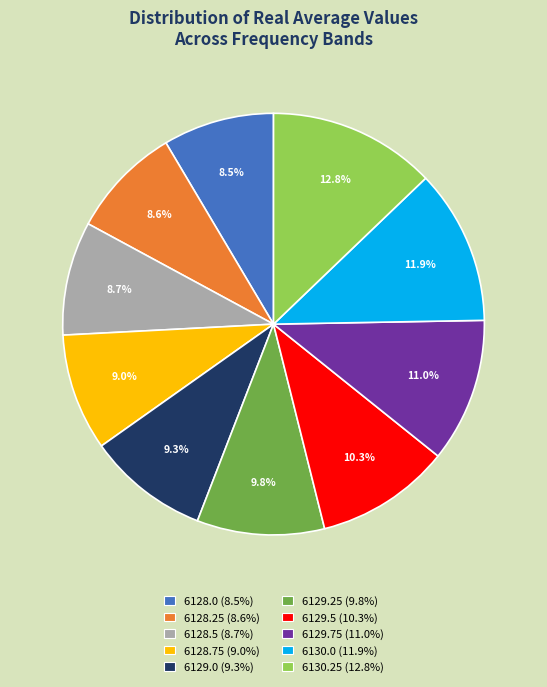

Between 6129.75 (11.0%) and 6129.0 (9.3%), which is larger?

6129.75 (11.0%)